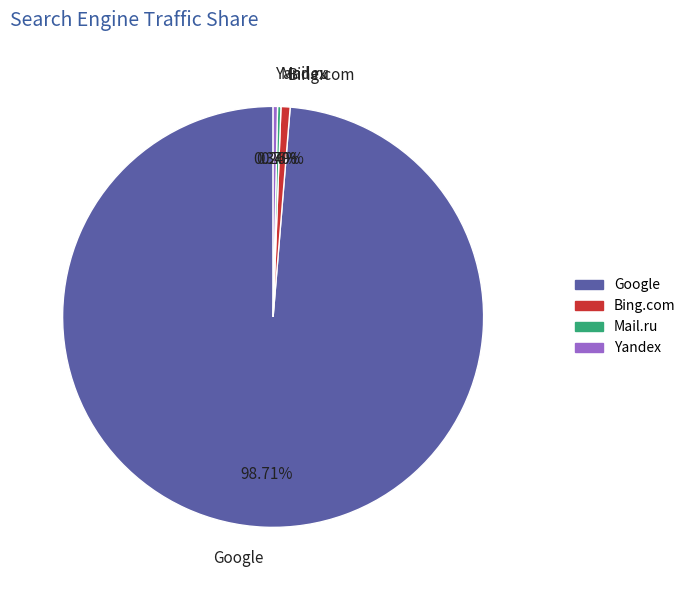

Combined, do Bing.com and Google account for over 50%?

Yes